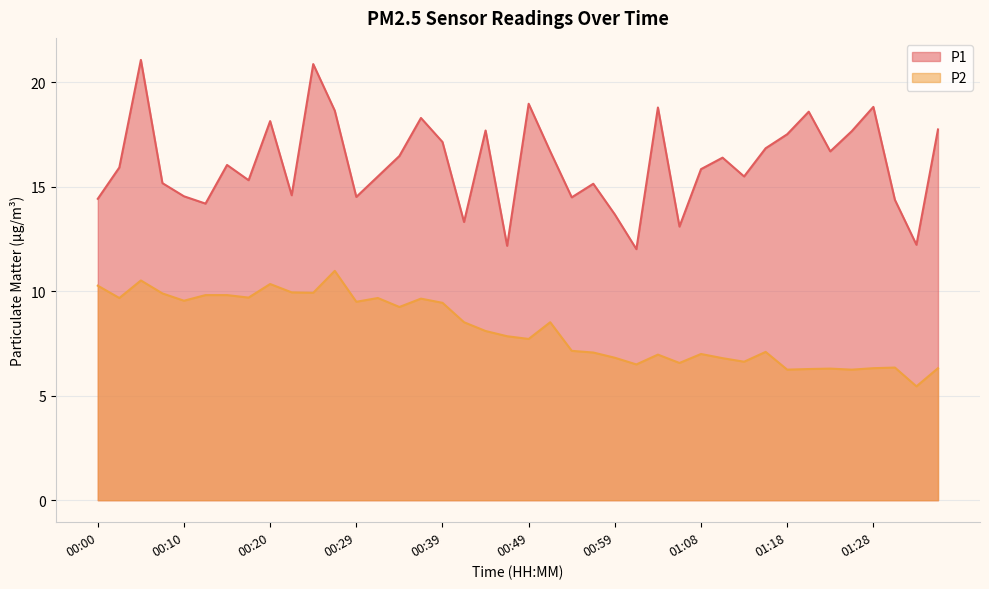

True or false: P2 and P1 intersect in this chart.

False